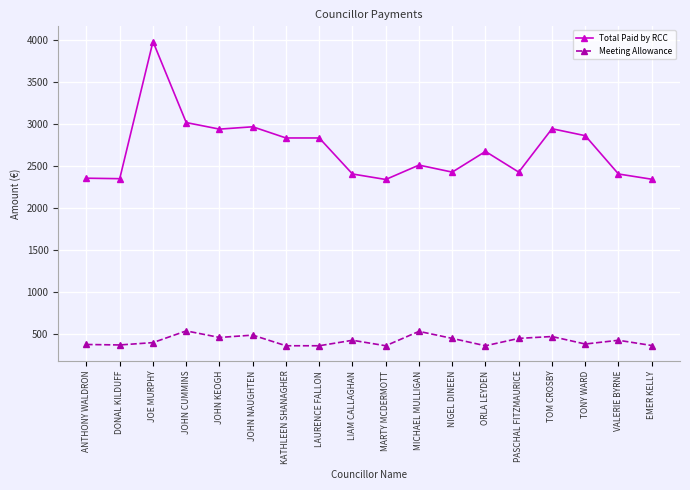

What is the label of the 10th point from the left?

MARTY MCDERMOTT